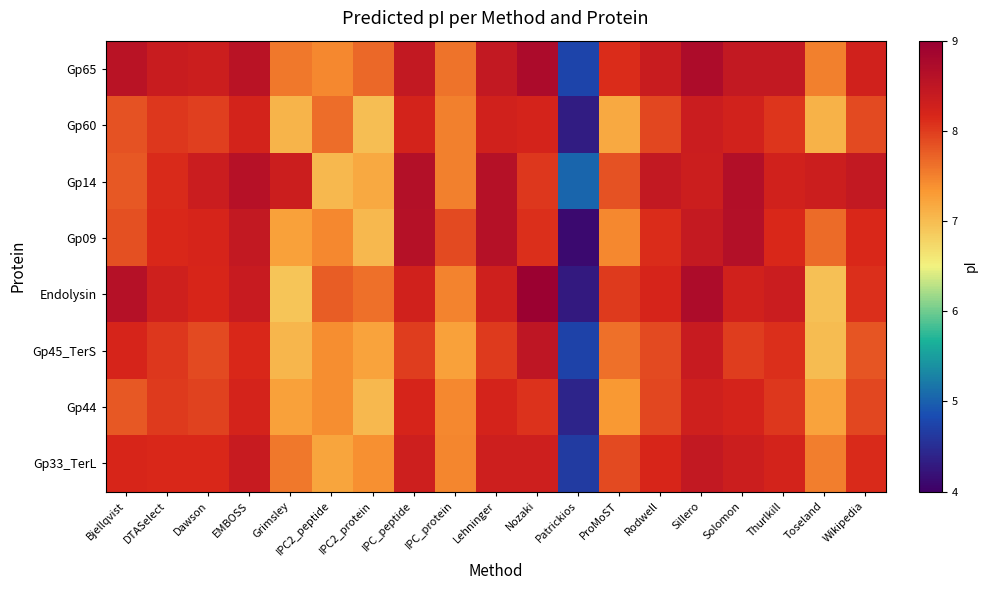

How many series are shown in this chart?

8